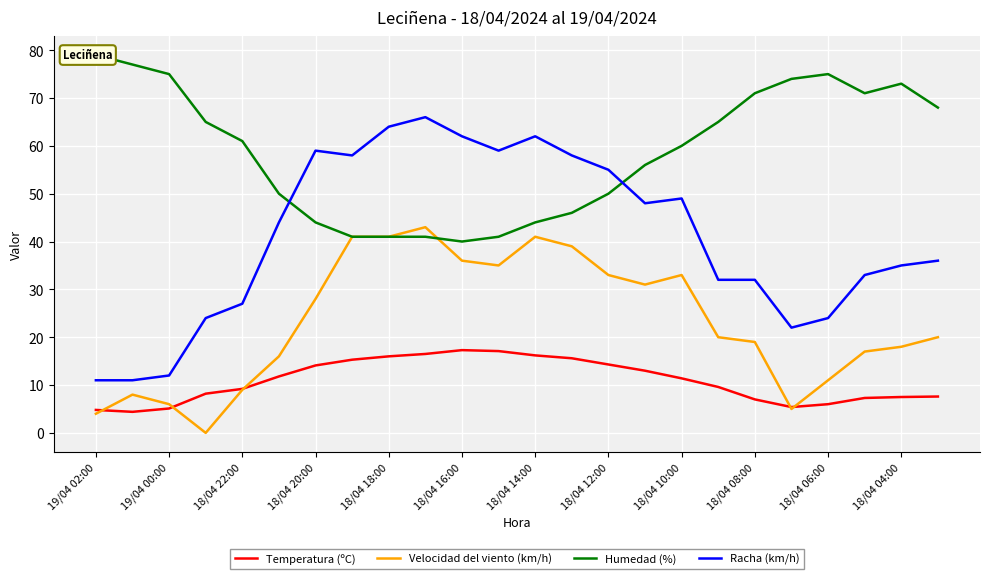

The value of Racha (km/h) at 18/04 18:00 is 47.0. True or false?

False